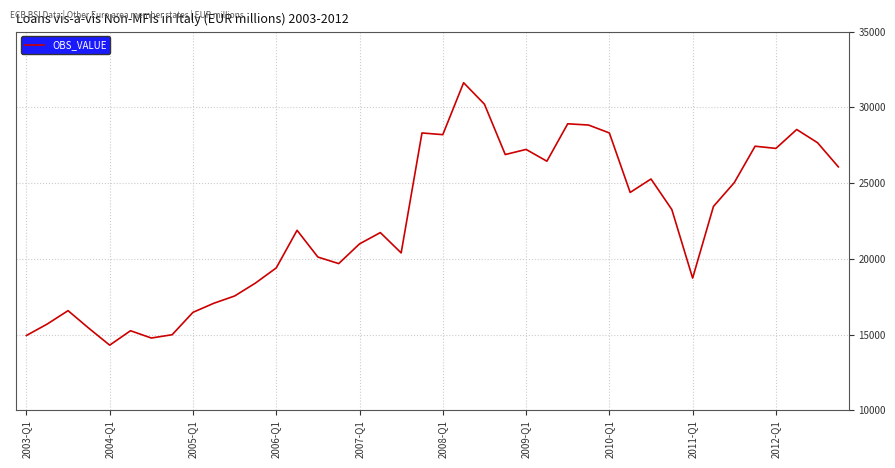

What is the minimum value shown in the chart?

14299.0